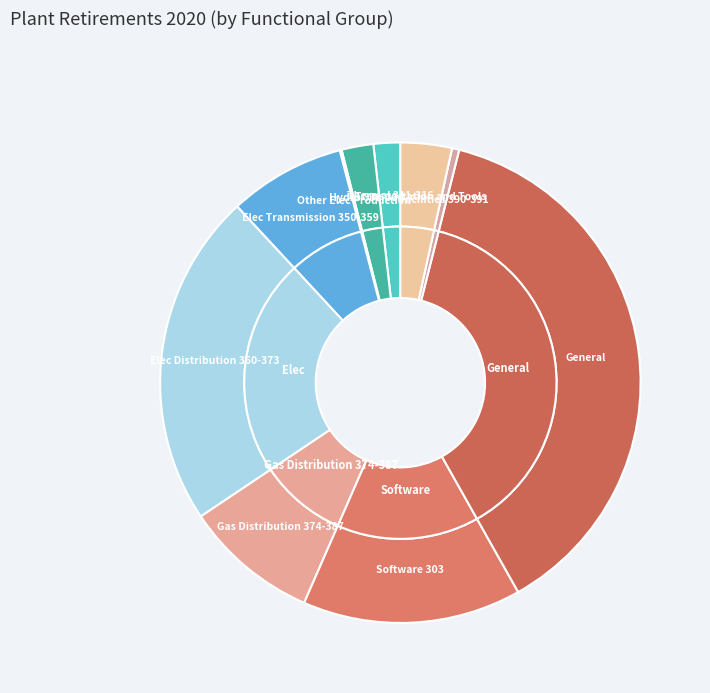

What percentage is the Elec Transmission 350-359 slice, to the nearest percent?

8%